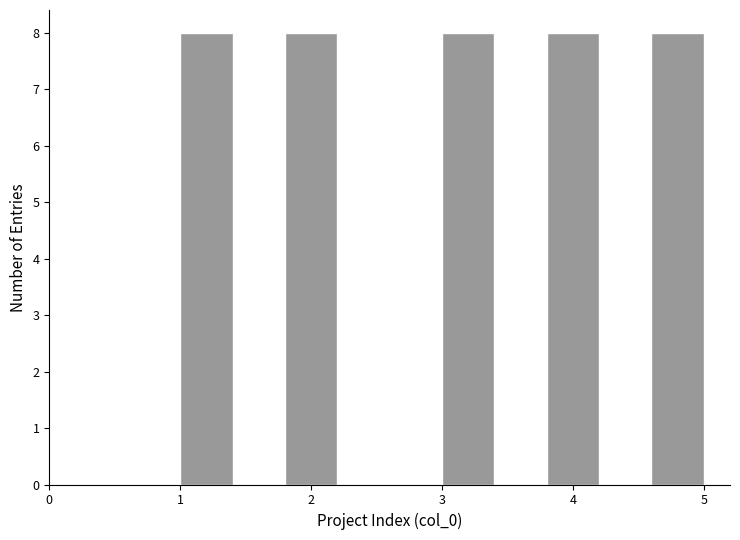

Reading left to right, transcribe this chart: for each bar, give the range it covers on the x-axis and its height. The values are not printed on the chart, so give them approximately, as read against the axis.

1.0 to 1.4: 8
1.4 to 1.8: 0
1.8 to 2.2: 8
2.2 to 2.6: 0
2.6 to 3.0: 0
3.0 to 3.4: 8
3.4 to 3.8: 0
3.8 to 4.2: 8
4.2 to 4.6: 0
4.6 to 5.0: 8